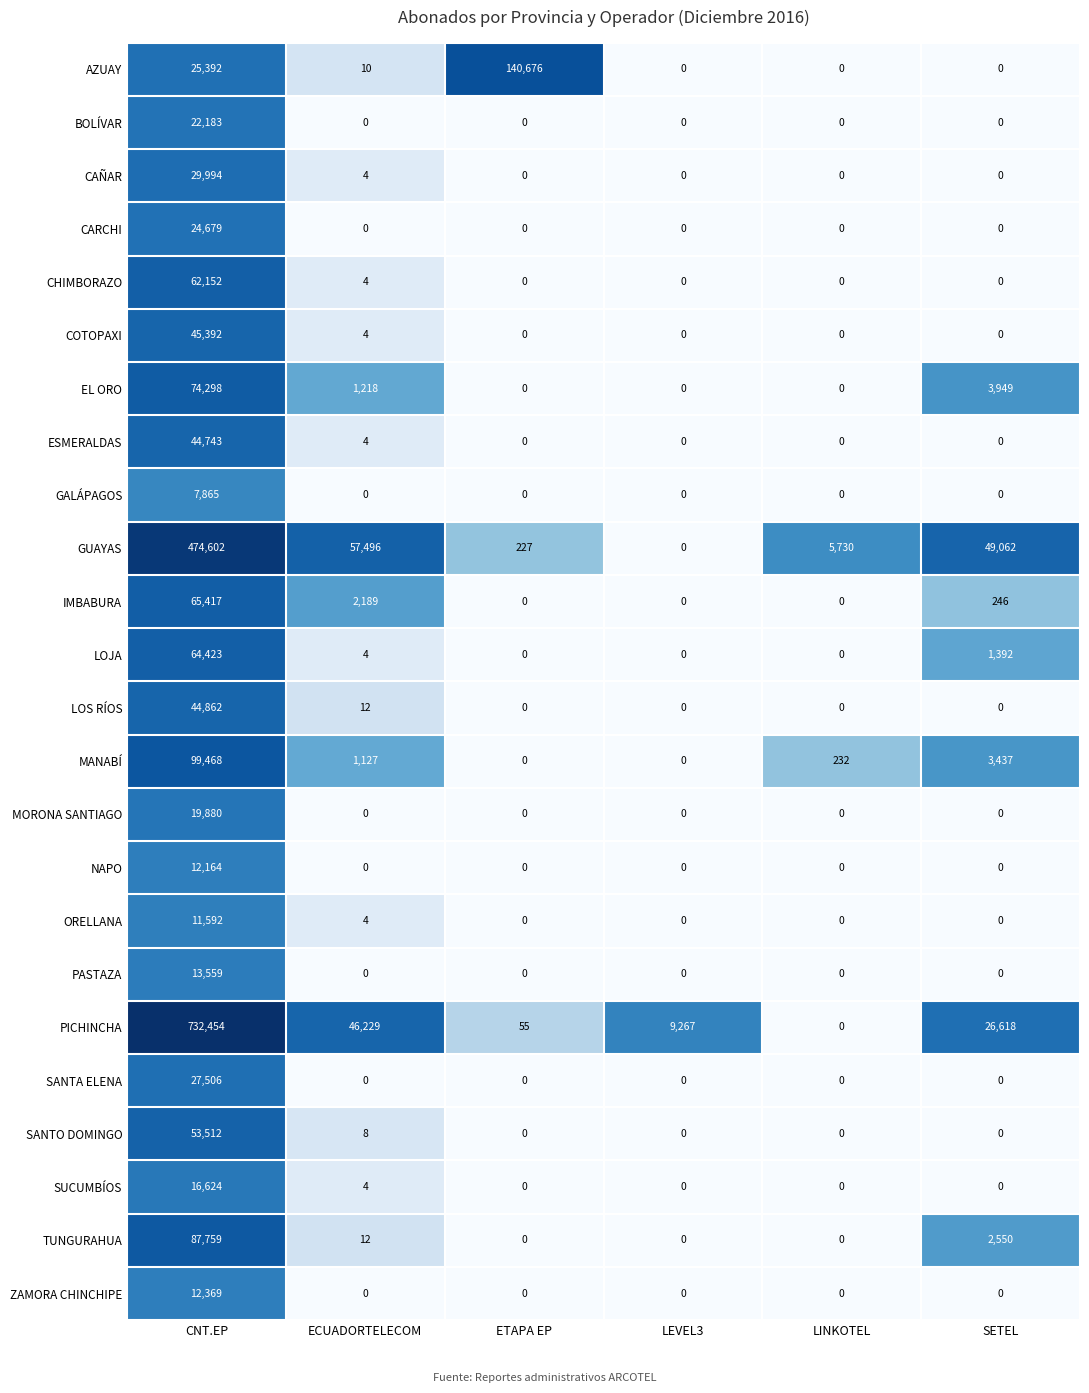

At which category is the sum across all series the highest?

CNT.EP